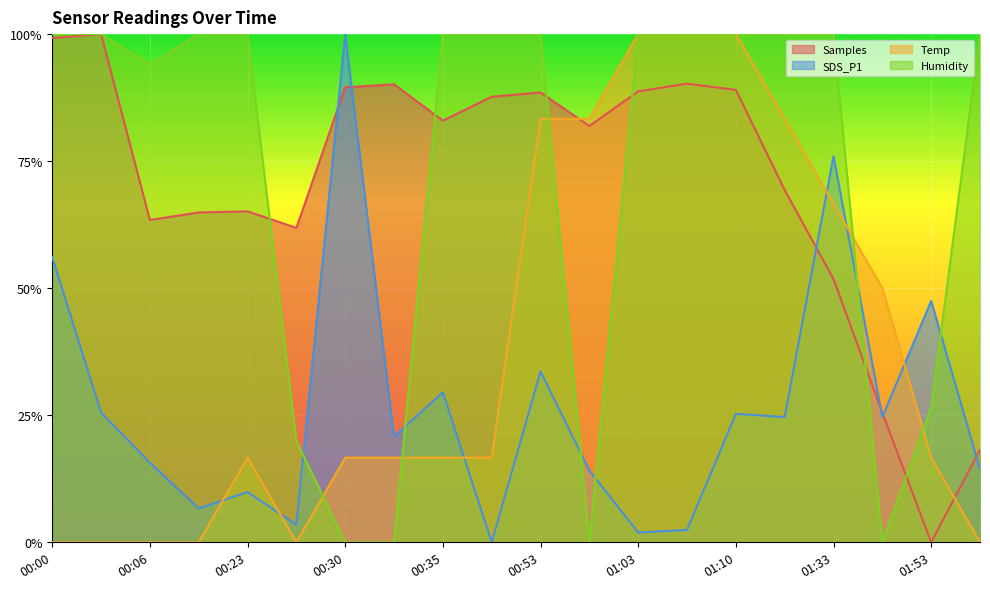

Is the value of Samples at 01:10 greater than the value of Humidity at 00:56?

Yes